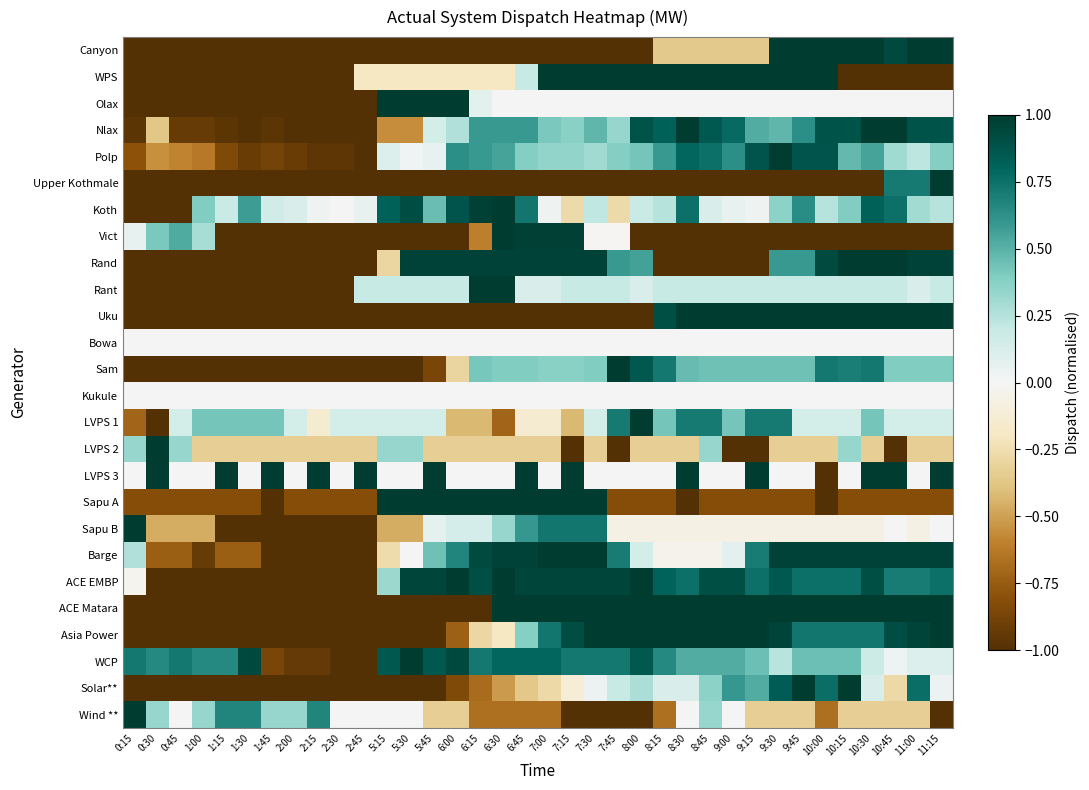

Reading left to right, what are all the values shown in this chart?

Canyon: 0:15=-1.0	0:30=-1.0	0:45=-1.0	1:00=-1.0	1:15=-1.0	1:30=-1.0	1:45=-1.0	2:00=-1.0	2:15=-1.0	2:30=-1.0	2:45=-1.0	5:15=-1.0	5:30=-1.0	5:45=-1.0	6:00=-1.0	6:15=-1.0	6:30=-1.0	6:45=-1.0	7:00=-1.0	7:15=-1.0	7:30=-1.0	7:45=-1.0	8:00=-1.0	8:15=-0.4	8:30=-0.4	8:45=-0.4	9:00=-0.4	9:15=-0.4	9:30=1.0	9:45=1.0	10:00=1.0	10:15=1.0	10:30=1.0	10:45=0.9	11:00=1.0	11:15=1.0
WPS: 0:15=-1.0	0:30=-1.0	0:45=-1.0	1:00=-1.0	1:15=-1.0	1:30=-1.0	1:45=-1.0	2:00=-1.0	2:15=-1.0	2:30=-1.0	2:45=-0.2	5:15=-0.2	5:30=-0.2	5:45=-0.2	6:00=-0.2	6:15=-0.2	6:30=-0.2	6:45=0.2	7:00=1.0	7:15=1.0	7:30=1.0	7:45=1.0	8:00=1.0	8:15=1.0	8:30=1.0	8:45=1.0	9:00=1.0	9:15=1.0	9:30=1.0	9:45=1.0	10:00=1.0	10:15=-1.0	10:30=-1.0	10:45=-1.0	11:00=-1.0	11:15=-1.0
Olax: 0:15=-1.0	0:30=-1.0	0:45=-1.0	1:00=-1.0	1:15=-1.0	1:30=-1.0	1:45=-1.0	2:00=-1.0	2:15=-1.0	2:30=-1.0	2:45=-1.0	5:15=1.0	5:30=1.0	5:45=1.0	6:00=1.0	6:15=0.1	6:30=0.0	6:45=0.0	7:00=0.0	7:15=0.0	7:30=0.0	7:45=0.0	8:00=0.0	8:15=0.0	8:30=0.0	8:45=0.0	9:00=0.0	9:15=0.0	9:30=0.0	9:45=0.0	10:00=0.0	10:15=0.0	10:30=0.0	10:45=0.0	11:00=0.0	11:15=0.0
Nlax: 0:15=-1.0	0:30=-0.4	0:45=-0.9	1:00=-0.9	1:15=-1.0	1:30=-1.0	1:45=-1.0	2:00=-1.0	2:15=-1.0	2:30=-1.0	2:45=-1.0	5:15=-0.6	5:30=-0.6	5:45=0.1	6:00=0.3	6:15=0.6	6:30=0.6	6:45=0.6	7:00=0.4	7:15=0.4	7:30=0.5	7:45=0.3	8:00=0.9	8:15=0.8	8:30=1.0	8:45=0.9	9:00=0.8	9:15=0.5	9:30=0.5	9:45=0.6	10:00=0.9	10:15=0.9	10:30=1.0	10:45=1.0	11:00=0.9	11:15=0.9
Polp: 0:15=-0.8	0:30=-0.6	0:45=-0.6	1:00=-0.6	1:15=-0.8	1:30=-0.9	1:45=-0.9	2:00=-0.9	2:15=-1.0	2:30=-1.0	2:45=-1.0	5:15=0.1	5:30=0.0	5:45=0.1	6:00=0.6	6:15=0.6	6:30=0.6	6:45=0.4	7:00=0.3	7:15=0.3	7:30=0.3	7:45=0.4	8:00=0.4	8:15=0.6	8:30=0.8	8:45=0.8	9:00=0.6	9:15=0.9	9:30=1.0	9:45=0.9	10:00=0.9	10:15=0.5	10:30=0.6	10:45=0.3	11:00=0.2	11:15=0.4
Upper Kothmale: 0:15=-1.0	0:30=-1.0	0:45=-1.0	1:00=-1.0	1:15=-1.0	1:30=-1.0	1:45=-1.0	2:00=-1.0	2:15=-1.0	2:30=-1.0	2:45=-1.0	5:15=-1.0	5:30=-1.0	5:45=-1.0	6:00=-1.0	6:15=-1.0	6:30=-1.0	6:45=-1.0	7:00=-1.0	7:15=-1.0	7:30=-1.0	7:45=-1.0	8:00=-1.0	8:15=-1.0	8:30=-1.0	8:45=-1.0	9:00=-1.0	9:15=-1.0	9:30=-1.0	9:45=-1.0	10:00=-1.0	10:15=-1.0	10:30=-1.0	10:45=0.7	11:00=0.7	11:15=1.0
Koth: 0:15=-1.0	0:30=-1.0	0:45=-1.0	1:00=0.4	1:15=0.2	1:30=0.6	1:45=0.2	2:00=0.1	2:15=0.0	2:30=0.0	2:45=0.1	5:15=0.8	5:30=0.9	5:45=0.5	6:00=0.9	6:15=1.0	6:30=1.0	6:45=0.7	7:00=0.0	7:15=-0.3	7:30=0.2	7:45=-0.3	8:00=0.2	8:15=0.2	8:30=0.8	8:45=0.1	9:00=0.1	9:15=0.0	9:30=0.4	9:45=0.6	10:00=0.2	10:15=0.4	10:30=0.8	10:45=0.8	11:00=0.3	11:15=0.2
Vict: 0:15=0.1	0:30=0.4	0:45=0.5	1:00=0.3	1:15=-1.0	1:30=-1.0	1:45=-1.0	2:00=-1.0	2:15=-1.0	2:30=-1.0	2:45=-1.0	5:15=-1.0	5:30=-1.0	5:45=-1.0	6:00=-1.0	6:15=-0.6	6:30=1.0	6:45=1.0	7:00=1.0	7:15=1.0	7:30=-0.0	7:45=-0.0	8:00=-1.0	8:15=-1.0	8:30=-1.0	8:45=-1.0	9:00=-1.0	9:15=-1.0	9:30=-1.0	9:45=-1.0	10:00=-1.0	10:15=-1.0	10:30=-1.0	10:45=-1.0	11:00=-1.0	11:15=-1.0
Rand: 0:15=-1.0	0:30=-1.0	0:45=-1.0	1:00=-1.0	1:15=-1.0	1:30=-1.0	1:45=-1.0	2:00=-1.0	2:15=-1.0	2:30=-1.0	2:45=-1.0	5:15=-0.3	5:30=1.0	5:45=1.0	6:00=1.0	6:15=1.0	6:30=1.0	6:45=1.0	7:00=1.0	7:15=1.0	7:30=1.0	7:45=0.6	8:00=0.6	8:15=-1.0	8:30=-1.0	8:45=-1.0	9:00=-1.0	9:15=-1.0	9:30=0.6	9:45=0.6	10:00=0.9	10:15=1.0	10:30=1.0	10:45=1.0	11:00=1.0	11:15=1.0
Rant: 0:15=-1.0	0:30=-1.0	0:45=-1.0	1:00=-1.0	1:15=-1.0	1:30=-1.0	1:45=-1.0	2:00=-1.0	2:15=-1.0	2:30=-1.0	2:45=0.2	5:15=0.2	5:30=0.2	5:45=0.2	6:00=0.2	6:15=1.0	6:30=1.0	6:45=0.1	7:00=0.1	7:15=0.2	7:30=0.2	7:45=0.2	8:00=0.1	8:15=0.2	8:30=0.2	8:45=0.2	9:00=0.2	9:15=0.2	9:30=0.2	9:45=0.2	10:00=0.2	10:15=0.2	10:30=0.2	10:45=0.2	11:00=0.1	11:15=0.2
Uku: 0:15=-1.0	0:30=-1.0	0:45=-1.0	1:00=-1.0	1:15=-1.0	1:30=-1.0	1:45=-1.0	2:00=-1.0	2:15=-1.0	2:30=-1.0	2:45=-1.0	5:15=-1.0	5:30=-1.0	5:45=-1.0	6:00=-1.0	6:15=-1.0	6:30=-1.0	6:45=-1.0	7:00=-1.0	7:15=-1.0	7:30=-1.0	7:45=-1.0	8:00=-1.0	8:15=0.9	8:30=1.0	8:45=1.0	9:00=1.0	9:15=1.0	9:30=1.0	9:45=1.0	10:00=1.0	10:15=1.0	10:30=1.0	10:45=1.0	11:00=1.0	11:15=1.0
Bowa: 0:15=0.0	0:30=0.0	0:45=0.0	1:00=0.0	1:15=0.0	1:30=0.0	1:45=0.0	2:00=0.0	2:15=0.0	2:30=0.0	2:45=0.0	5:15=0.0	5:30=0.0	5:45=0.0	6:00=0.0	6:15=0.0	6:30=0.0	6:45=0.0	7:00=0.0	7:15=0.0	7:30=0.0	7:45=0.0	8:00=0.0	8:15=0.0	8:30=0.0	8:45=0.0	9:00=0.0	9:15=0.0	9:30=0.0	9:45=0.0	10:00=0.0	10:15=0.0	10:30=0.0	10:45=0.0	11:00=0.0	11:15=0.0
Sam: 0:15=-1.0	0:30=-1.0	0:45=-1.0	1:00=-1.0	1:15=-1.0	1:30=-1.0	1:45=-1.0	2:00=-1.0	2:15=-1.0	2:30=-1.0	2:45=-1.0	5:15=-1.0	5:30=-1.0	5:45=-0.9	6:00=-0.3	6:15=0.4	6:30=0.4	6:45=0.4	7:00=0.4	7:15=0.4	7:30=0.4	7:45=1.0	8:00=0.9	8:15=0.7	8:30=0.5	8:45=0.4	9:00=0.4	9:15=0.4	9:30=0.4	9:45=0.4	10:00=0.7	10:15=0.7	10:30=0.7	10:45=0.4	11:00=0.4	11:15=0.4
Kukule: 0:15=0.0	0:30=0.0	0:45=0.0	1:00=0.0	1:15=0.0	1:30=0.0	1:45=0.0	2:00=0.0	2:15=0.0	2:30=0.0	2:45=0.0	5:15=0.0	5:30=0.0	5:45=0.0	6:00=0.0	6:15=0.0	6:30=0.0	6:45=0.0	7:00=0.0	7:15=0.0	7:30=0.0	7:45=0.0	8:00=0.0	8:15=0.0	8:30=0.0	8:45=0.0	9:00=0.0	9:15=0.0	9:30=0.0	9:45=0.0	10:00=0.0	10:15=0.0	10:30=0.0	10:45=0.0	11:00=0.0	11:15=0.0
LVPS 1: 0:15=-0.7	0:30=-1.0	0:45=0.1	1:00=0.4	1:15=0.4	1:30=0.4	1:45=0.4	2:00=0.1	2:15=-0.1	2:30=0.1	2:45=0.1	5:15=0.1	5:30=0.1	5:45=0.1	6:00=-0.4	6:15=-0.4	6:30=-0.7	6:45=-0.1	7:00=-0.1	7:15=-0.4	7:30=0.1	7:45=0.7	8:00=1.0	8:15=0.4	8:30=0.7	8:45=0.7	9:00=0.4	9:15=0.7	9:30=0.7	9:45=0.1	10:00=0.1	10:15=0.1	10:30=0.4	10:45=0.1	11:00=0.1	11:15=0.1
LVPS 2: 0:15=0.3	0:30=1.0	0:45=0.3	1:00=-0.3	1:15=-0.3	1:30=-0.3	1:45=-0.3	2:00=-0.3	2:15=-0.3	2:30=-0.3	2:45=-0.3	5:15=0.3	5:30=0.3	5:45=-0.3	6:00=-0.3	6:15=-0.3	6:30=-0.3	6:45=-0.3	7:00=-0.3	7:15=-1.0	7:30=-0.3	7:45=-1.0	8:00=-0.3	8:15=-0.3	8:30=-0.3	8:45=0.3	9:00=-1.0	9:15=-1.0	9:30=-0.3	9:45=-0.3	10:00=-0.3	10:15=0.3	10:30=-0.3	10:45=-1.0	11:00=-0.3	11:15=-0.3
LVPS 3: 0:15=0.0	0:30=1.0	0:45=0.0	1:00=0.0	1:15=1.0	1:30=0.0	1:45=1.0	2:00=0.0	2:15=1.0	2:30=0.0	2:45=1.0	5:15=0.0	5:30=0.0	5:45=1.0	6:00=0.0	6:15=0.0	6:30=0.0	6:45=1.0	7:00=0.0	7:15=1.0	7:30=0.0	7:45=0.0	8:00=0.0	8:15=0.0	8:30=1.0	8:45=0.0	9:00=0.0	9:15=1.0	9:30=0.0	9:45=0.0	10:00=-1.0	10:15=0.0	10:30=1.0	10:45=1.0	11:00=0.0	11:15=1.0
Sapu A: 0:15=-0.8	0:30=-0.8	0:45=-0.8	1:00=-0.8	1:15=-0.8	1:30=-0.8	1:45=-1.0	2:00=-0.8	2:15=-0.8	2:30=-0.8	2:45=-0.8	5:15=1.0	5:30=1.0	5:45=1.0	6:00=1.0	6:15=1.0	6:30=1.0	6:45=1.0	7:00=1.0	7:15=1.0	7:30=1.0	7:45=-0.8	8:00=-0.8	8:15=-0.8	8:30=-1.0	8:45=-0.8	9:00=-0.8	9:15=-0.8	9:30=-0.8	9:45=-0.8	10:00=-1.0	10:15=-0.8	10:30=-0.8	10:45=-0.8	11:00=-0.8	11:15=-0.8
Sapu B: 0:15=1.0	0:30=-0.5	0:45=-0.5	1:00=-0.5	1:15=-1.0	1:30=-1.0	1:45=-1.0	2:00=-1.0	2:15=-1.0	2:30=-1.0	2:45=-1.0	5:15=-0.5	5:30=-0.5	5:45=0.1	6:00=0.1	6:15=0.1	6:30=0.3	6:45=0.6	7:00=0.7	7:15=0.7	7:30=0.7	7:45=-0.1	8:00=-0.1	8:15=-0.1	8:30=-0.1	8:45=-0.1	9:00=-0.1	9:15=-0.1	9:30=-0.1	9:45=-0.1	10:00=-0.1	10:15=-0.1	10:30=-0.1	10:45=0.0	11:00=-0.1	11:15=0.0
Barge: 0:15=0.3	0:30=-0.7	0:45=-0.7	1:00=-0.9	1:15=-0.7	1:30=-0.7	1:45=-1.0	2:00=-1.0	2:15=-1.0	2:30=-1.0	2:45=-1.0	5:15=-0.3	5:30=0.0	5:45=0.4	6:00=0.7	6:15=0.9	6:30=1.0	6:45=1.0	7:00=1.0	7:15=1.0	7:30=1.0	7:45=0.7	8:00=0.1	8:15=-0.0	8:30=-0.0	8:45=-0.0	9:00=0.1	9:15=0.7	9:30=1.0	9:45=1.0	10:00=1.0	10:15=1.0	10:30=1.0	10:45=1.0	11:00=1.0	11:15=1.0
ACE EMBP: 0:15=-0.0	0:30=-1.0	0:45=-1.0	1:00=-1.0	1:15=-1.0	1:30=-1.0	1:45=-1.0	2:00=-1.0	2:15=-1.0	2:30=-1.0	2:45=-1.0	5:15=0.3	5:30=1.0	5:45=1.0	6:00=1.0	6:15=0.9	6:30=1.0	6:45=1.0	7:00=1.0	7:15=1.0	7:30=1.0	7:45=1.0	8:00=1.0	8:15=0.8	8:30=0.8	8:45=0.9	9:00=0.9	9:15=0.8	9:30=0.9	9:45=0.8	10:00=0.8	10:15=0.8	10:30=0.9	10:45=0.7	11:00=0.7	11:15=0.8
ACE Matara: 0:15=-1.0	0:30=-1.0	0:45=-1.0	1:00=-1.0	1:15=-1.0	1:30=-1.0	1:45=-1.0	2:00=-1.0	2:15=-1.0	2:30=-1.0	2:45=-1.0	5:15=-1.0	5:30=-1.0	5:45=-1.0	6:00=-1.0	6:15=-1.0	6:30=1.0	6:45=1.0	7:00=1.0	7:15=1.0	7:30=1.0	7:45=1.0	8:00=1.0	8:15=1.0	8:30=1.0	8:45=1.0	9:00=1.0	9:15=1.0	9:30=1.0	9:45=1.0	10:00=1.0	10:15=1.0	10:30=1.0	10:45=1.0	11:00=1.0	11:15=1.0
Asia Power: 0:15=-1.0	0:30=-1.0	0:45=-1.0	1:00=-1.0	1:15=-1.0	1:30=-1.0	1:45=-1.0	2:00=-1.0	2:15=-1.0	2:30=-1.0	2:45=-1.0	5:15=-1.0	5:30=-1.0	5:45=-1.0	6:00=-0.7	6:15=-0.3	6:30=-0.2	6:45=0.4	7:00=0.7	7:15=0.9	7:30=1.0	7:45=1.0	8:00=1.0	8:15=1.0	8:30=1.0	8:45=1.0	9:00=1.0	9:15=1.0	9:30=1.0	9:45=0.7	10:00=0.7	10:15=0.7	10:30=0.7	10:45=0.9	11:00=1.0	11:15=1.0
WCP: 0:15=0.7	0:30=0.7	0:45=0.7	1:00=0.7	1:15=0.7	1:30=0.9	1:45=-0.9	2:00=-0.9	2:15=-0.9	2:30=-1.0	2:45=-1.0	5:15=0.9	5:30=1.0	5:45=0.9	6:00=0.9	6:15=0.7	6:30=0.8	6:45=0.8	7:00=0.8	7:15=0.7	7:30=0.7	7:45=0.7	8:00=0.9	8:15=0.7	8:30=0.5	8:45=0.5	9:00=0.5	9:15=0.4	9:30=0.2	9:45=0.4	10:00=0.4	10:15=0.4	10:30=0.2	10:45=0.0	11:00=0.1	11:15=0.1
Solar**: 0:15=-1.0	0:30=-1.0	0:45=-1.0	1:00=-1.0	1:15=-1.0	1:30=-1.0	1:45=-1.0	2:00=-1.0	2:15=-1.0	2:30=-1.0	2:45=-1.0	5:15=-1.0	5:30=-1.0	5:45=-1.0	6:00=-0.8	6:15=-0.7	6:30=-0.5	6:45=-0.4	7:00=-0.3	7:15=-0.1	7:30=0.0	7:45=0.2	8:00=0.3	8:15=0.1	8:30=0.1	8:45=0.4	9:00=0.6	9:15=0.5	9:30=0.8	9:45=1.0	10:00=0.8	10:15=1.0	10:30=0.1	10:45=-0.3	11:00=0.8	11:15=0.0
Wind **: 0:15=1.0	0:30=0.3	0:45=0.0	1:00=0.3	1:15=0.7	1:30=0.7	1:45=0.3	2:00=0.3	2:15=0.7	2:30=0.0	2:45=0.0	5:15=0.0	5:30=0.0	5:45=-0.3	6:00=-0.3	6:15=-0.7	6:30=-0.7	6:45=-0.7	7:00=-0.7	7:15=-1.0	7:30=-1.0	7:45=-1.0	8:00=-1.0	8:15=-0.7	8:30=0.0	8:45=0.3	9:00=0.0	9:15=-0.3	9:30=-0.3	9:45=-0.3	10:00=-0.7	10:15=-0.3	10:30=-0.3	10:45=-0.3	11:00=-0.3	11:15=-1.0